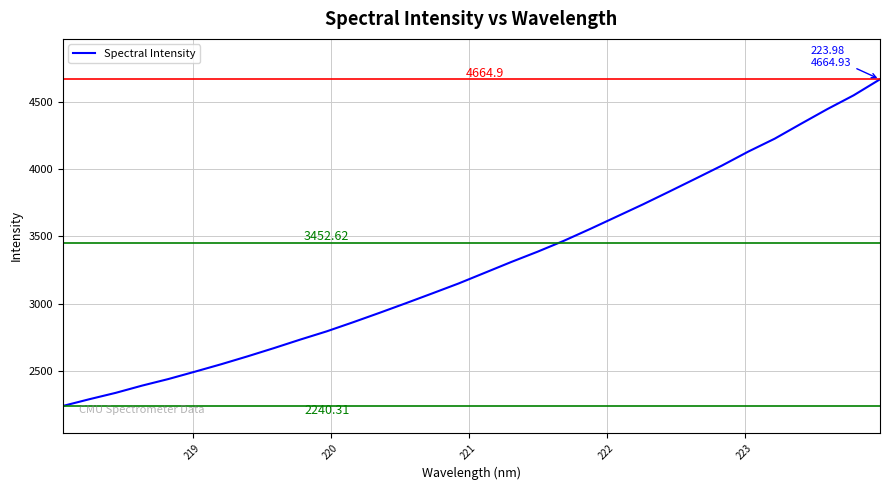

What is the average value?

3282.0